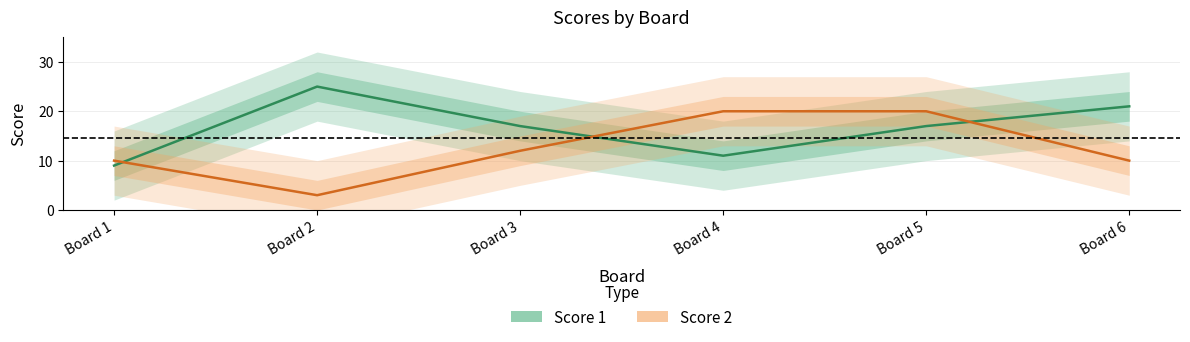

What is the difference between the maximum and second lowest values in the Score 2 series?

10